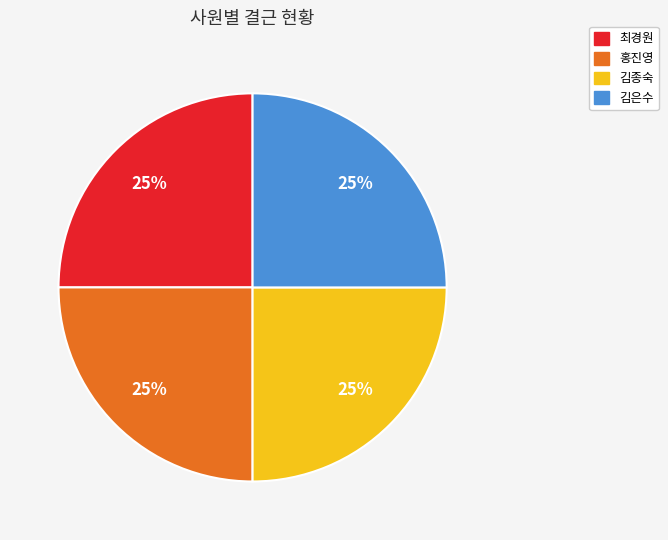

Is there a majority slice in this chart?

No